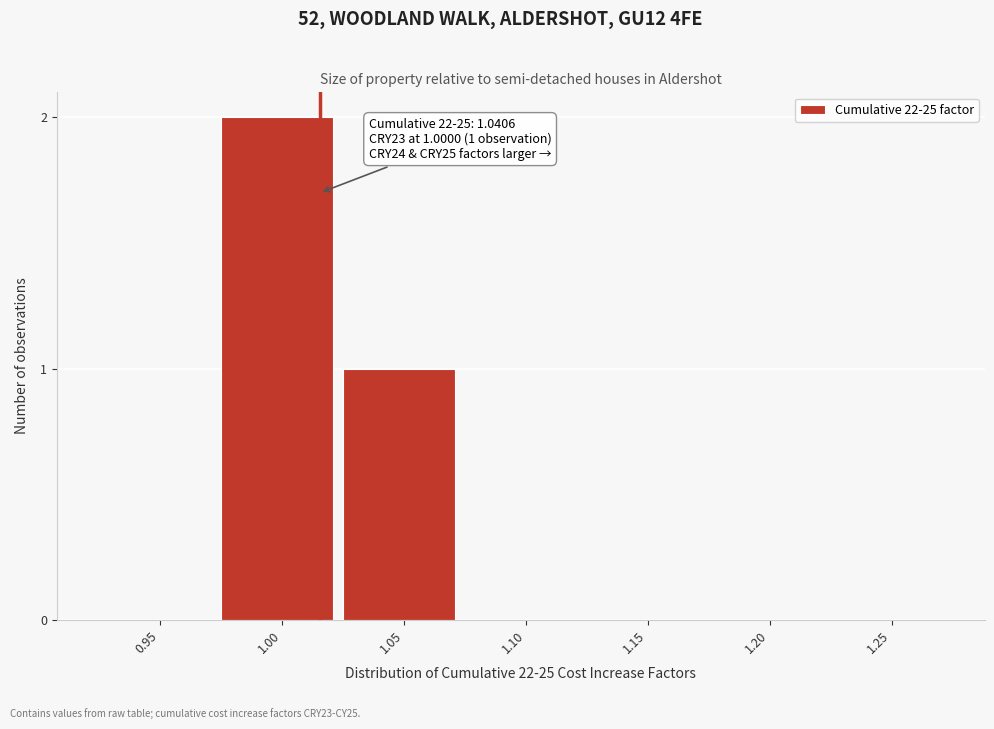

Reading left to right, what are all the values shown in this chart?

0.95=0	1.00=2	1.05=1	1.10=0	1.15=0	1.20=0	1.25=0